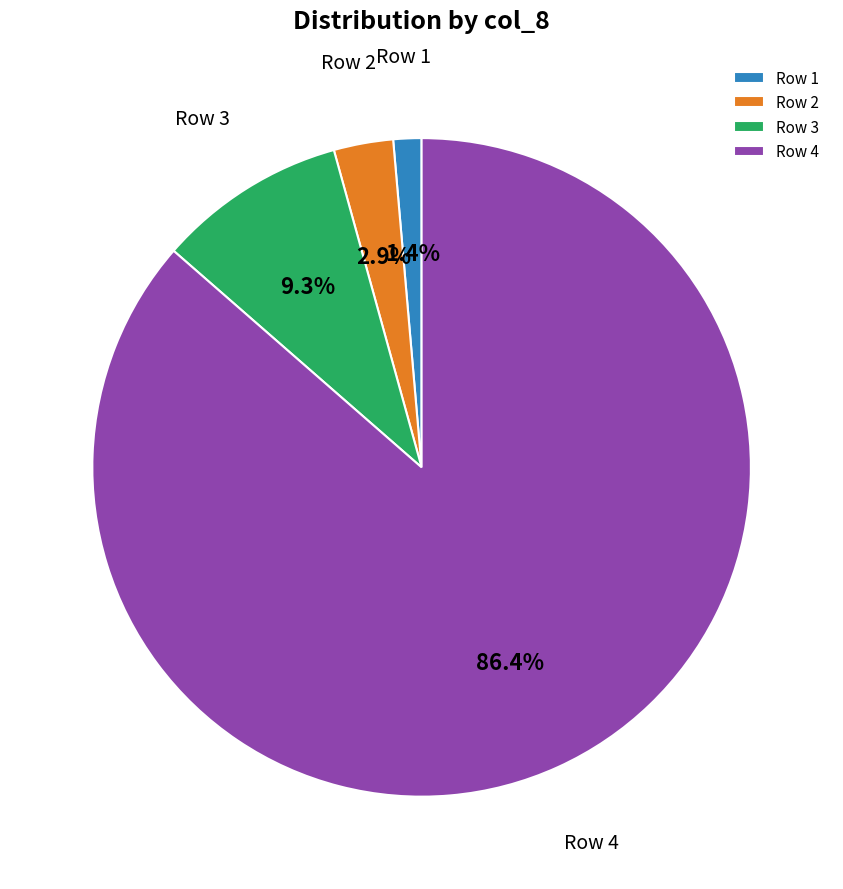

Does Row 3 represent more than half of the total?

No